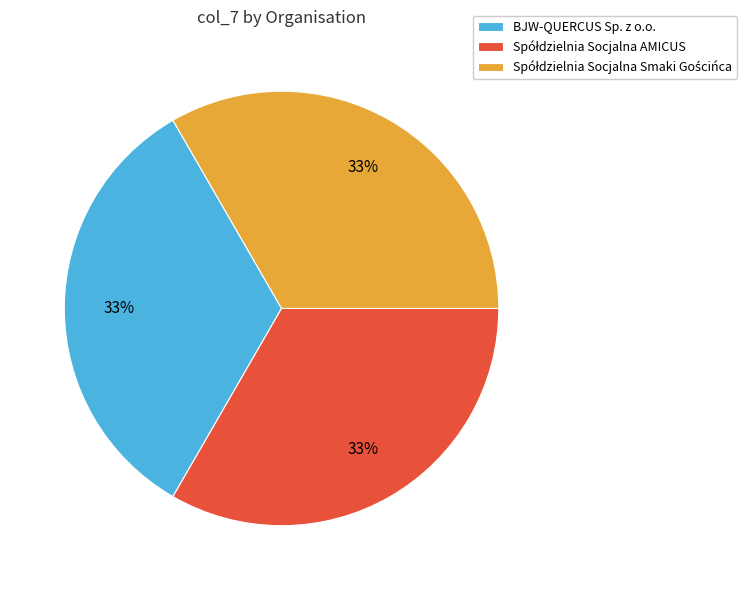

True or false: BJW-QUERCUS Sp. z o.o. accounts for 33% of the total.

True